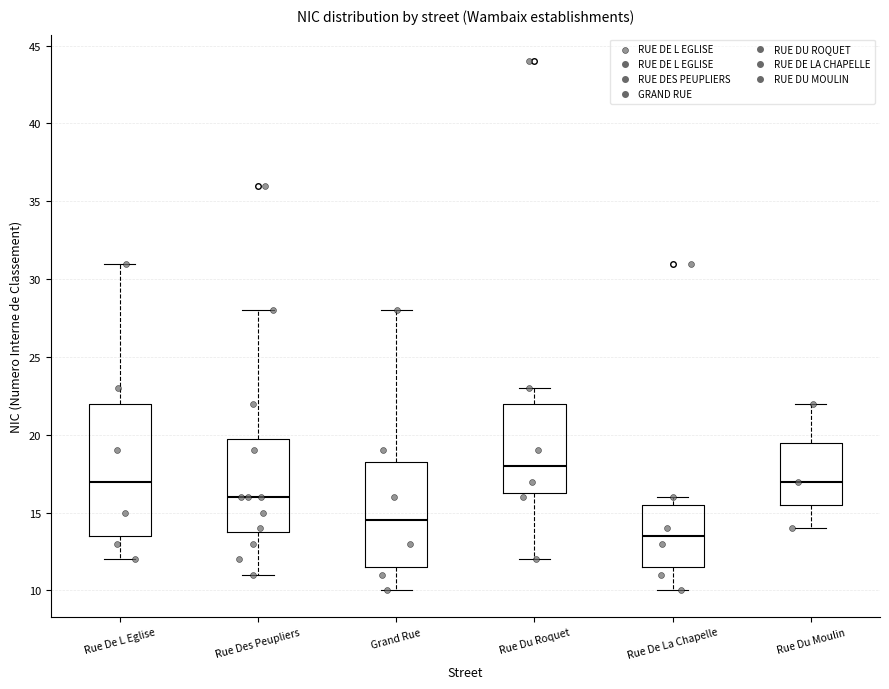

Which box has the highest median line?

Rue Du Roquet